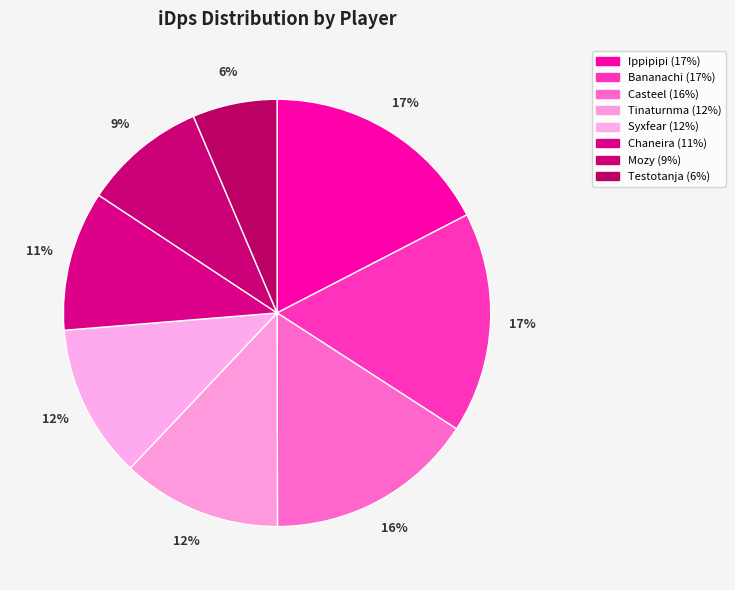

Is there a majority slice in this chart?

No